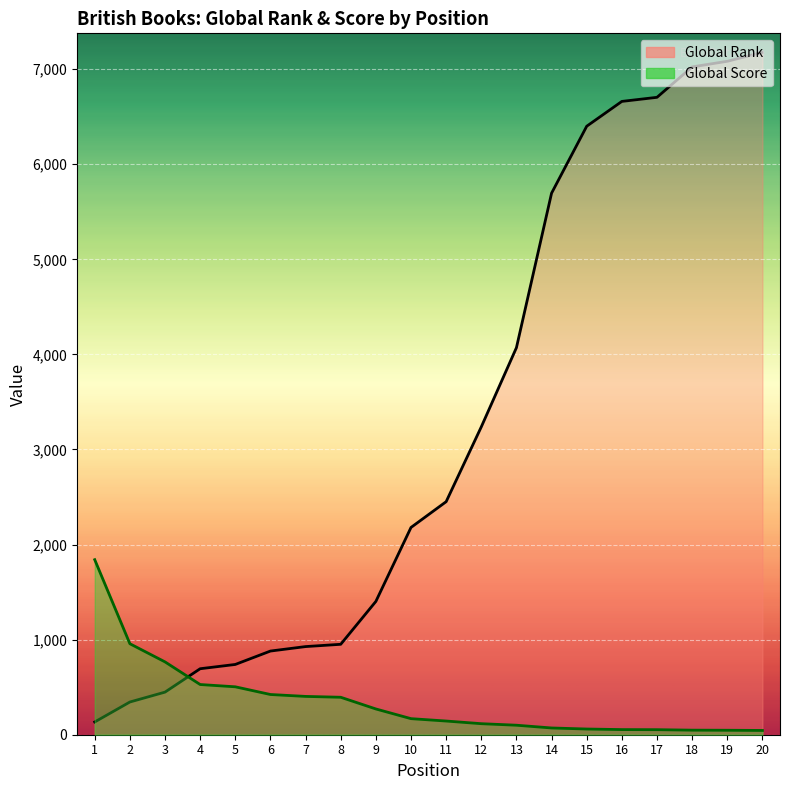

Reading right to left, transcribe all the data shown in this chart.

Global Rank: 20=7177	19=7083	18=7024	17=6704	16=6661	15=6400	14=5696	13=4071	12=3238	11=2451	10=2180	9=1402	8=951	7=927	6=880	5=739	4=694	3=448	2=344	1=134
Global Score: 20=45	19=47	18=48	17=53	16=54	15=60	14=71	13=100	12=116	11=144	10=169	9=271	8=394	7=403	6=423	5=504	4=528	3=766	2=957	1=1841